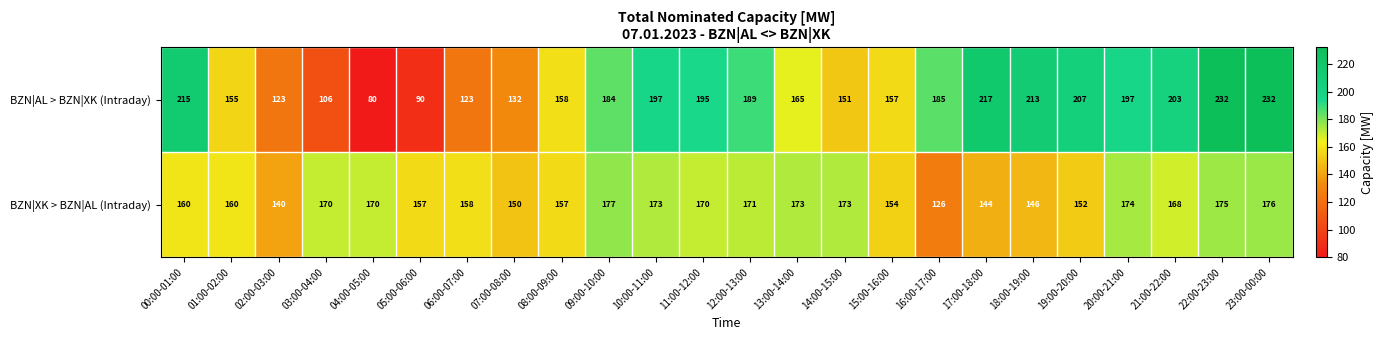

What is the spread (max minus min) of values at 11:00-12:00?

25